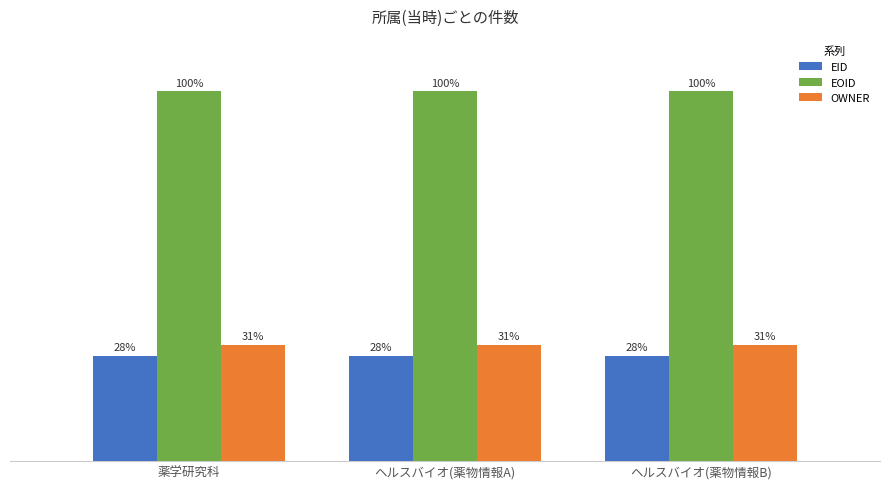

What are all the series names shown in the legend?

EID, EOID, OWNER